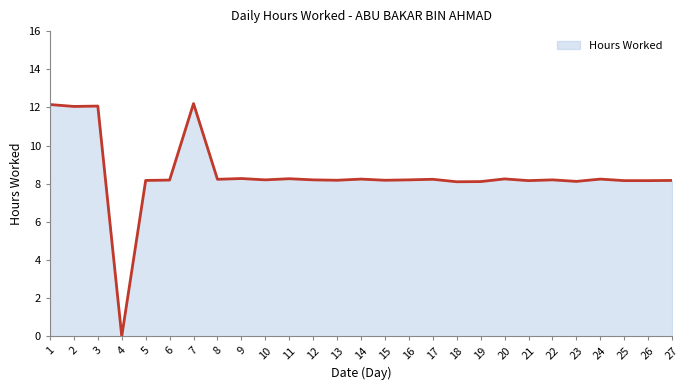

Which label corresponds to the smallest value in the chart?

4